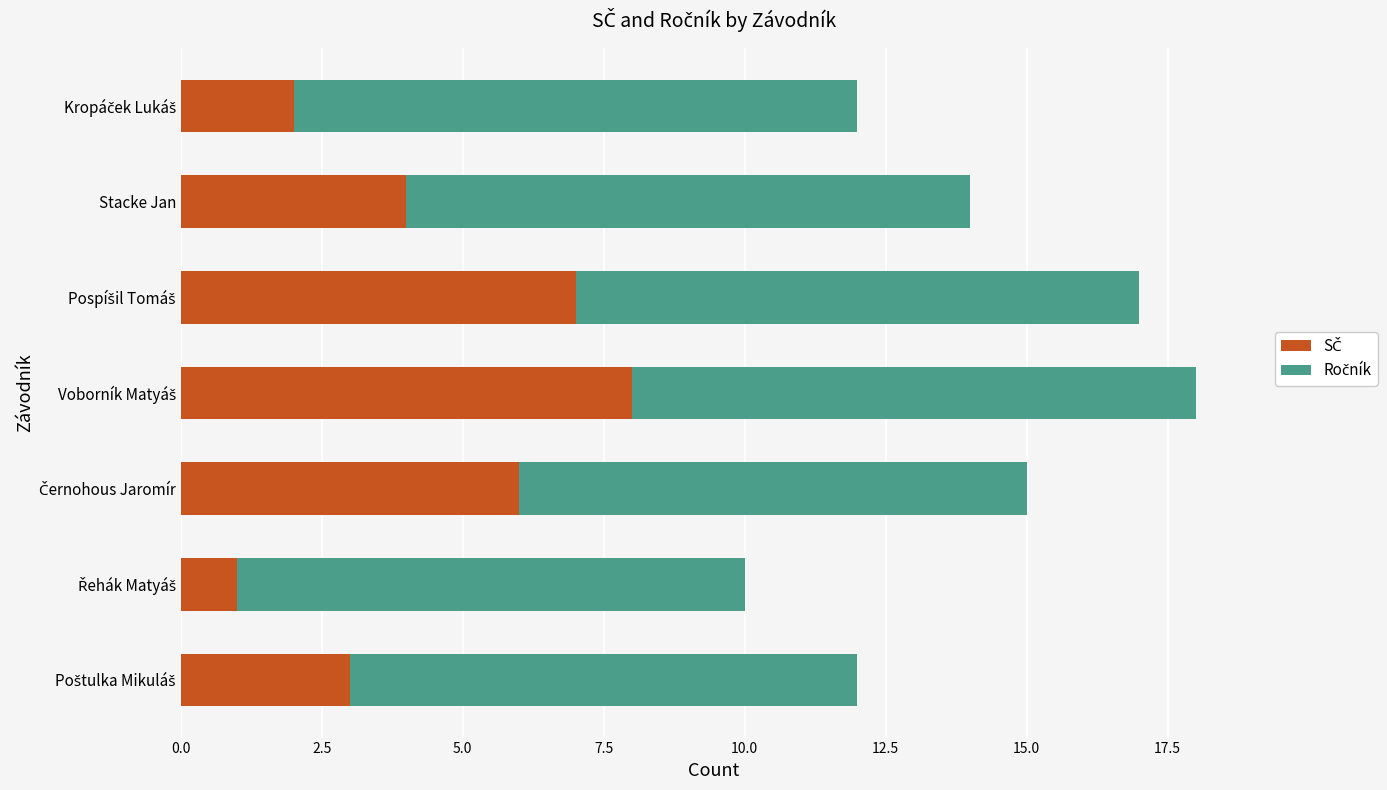

What is the difference between the second highest and second lowest values in the Ročník series?

1